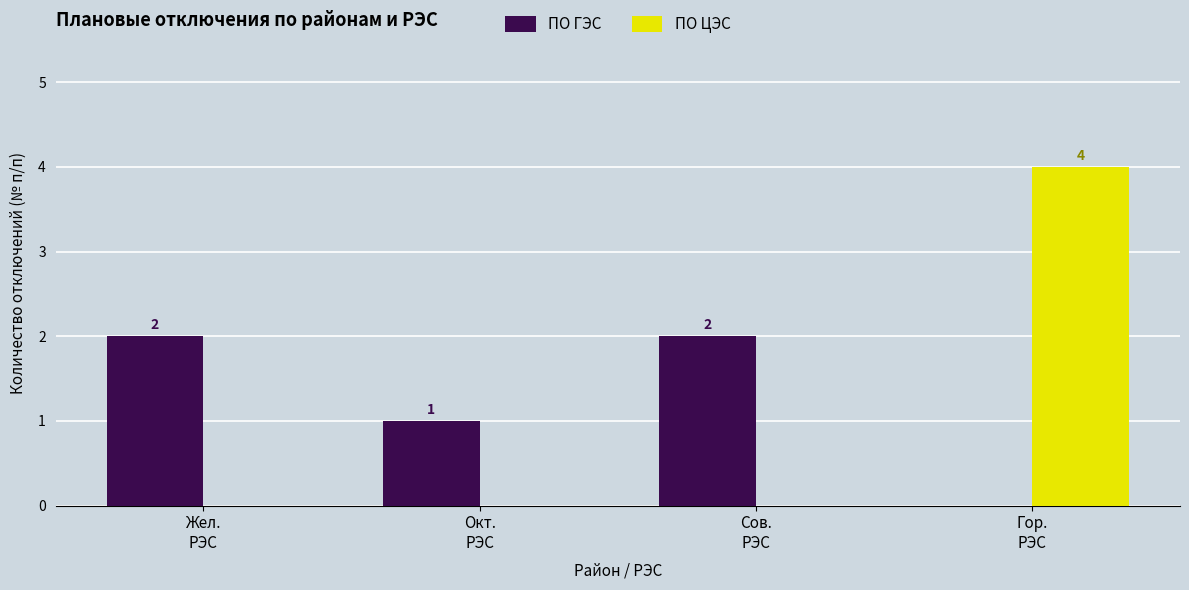

The ПО ГЭС series shows 1 at Окт.
РЭС. True or false?

True